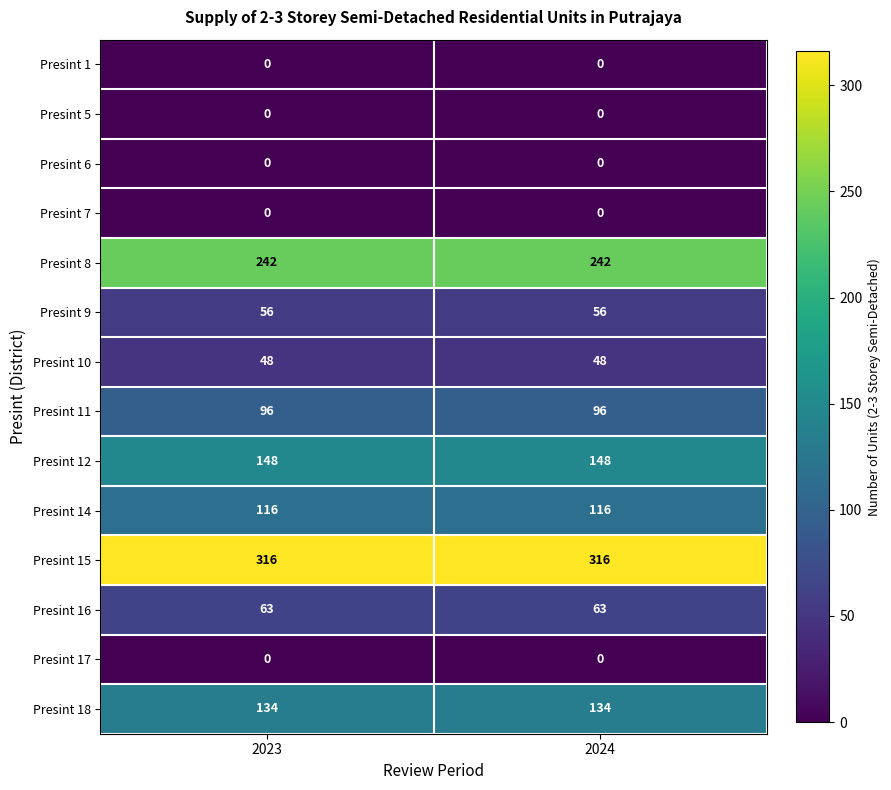

What is the highest value of the Presint 16 series?

63